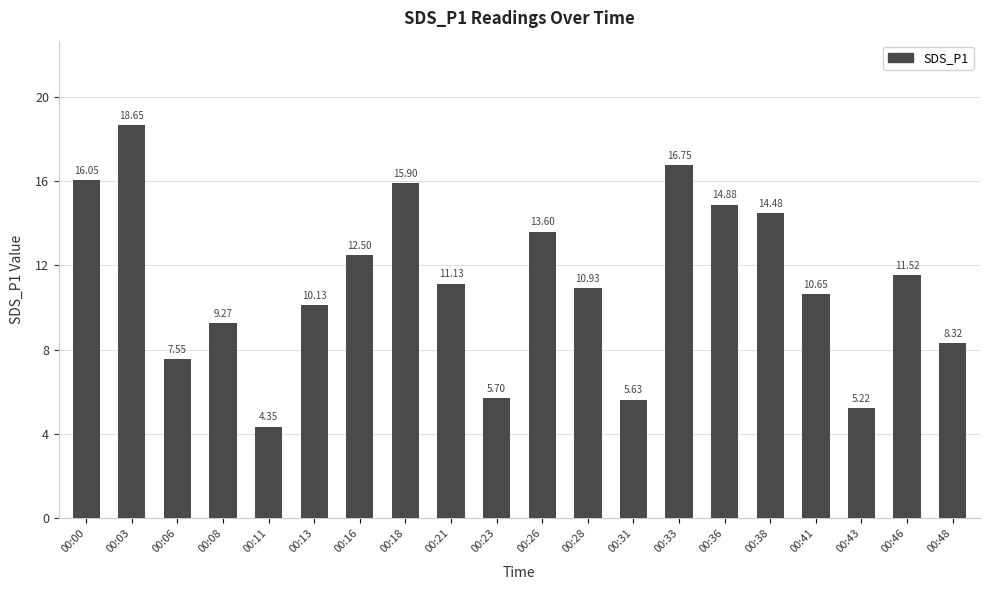

Rank the categories by value from lowest to highest.

00:11, 00:43, 00:31, 00:23, 00:06, 00:48, 00:08, 00:13, 00:41, 00:28, 00:21, 00:46, 00:16, 00:26, 00:38, 00:36, 00:18, 00:00, 00:33, 00:03